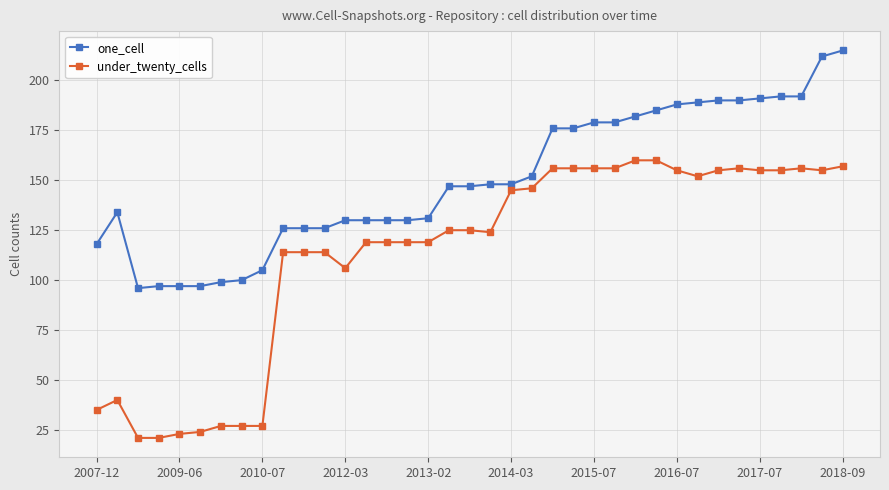

Does the chart display data point markers on the line(s)?

Yes